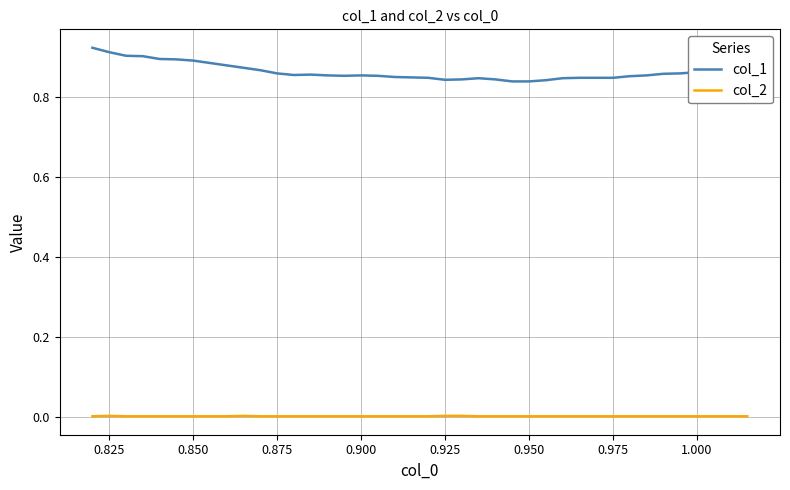

List the series in order of their peak value, highest first.

col_1, col_2